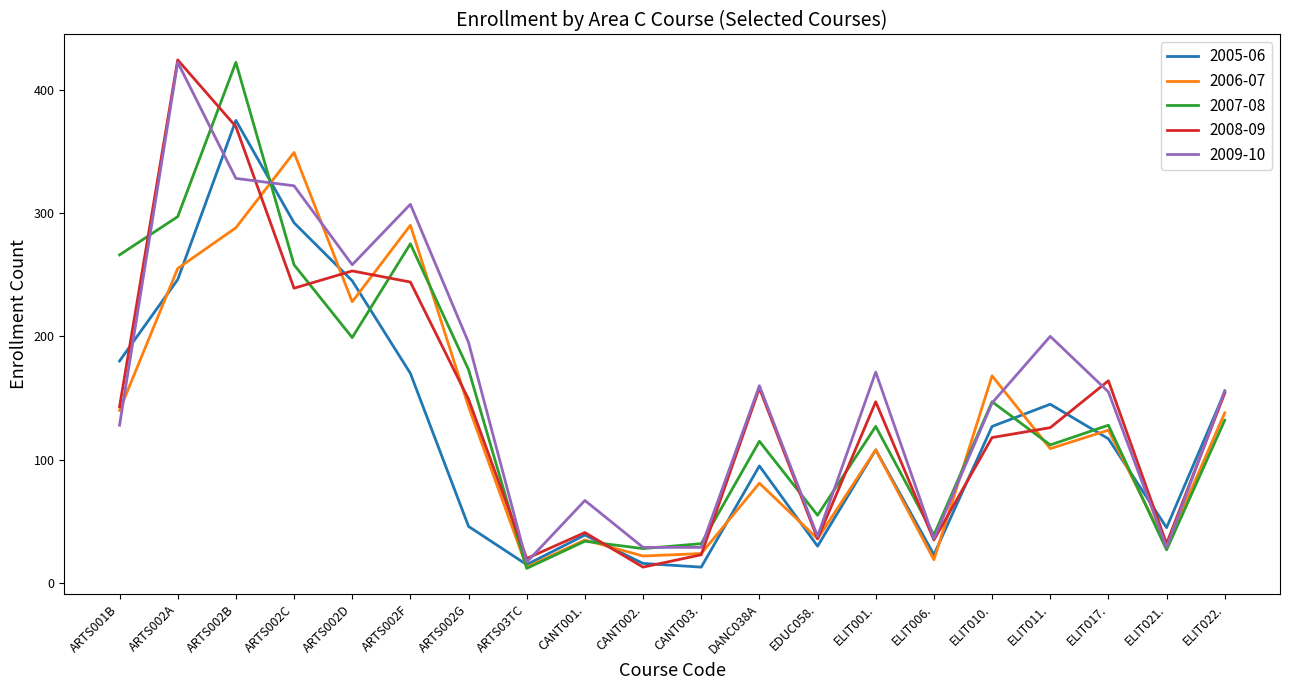

At which category is the sum across all series the highest?

ARTS002B